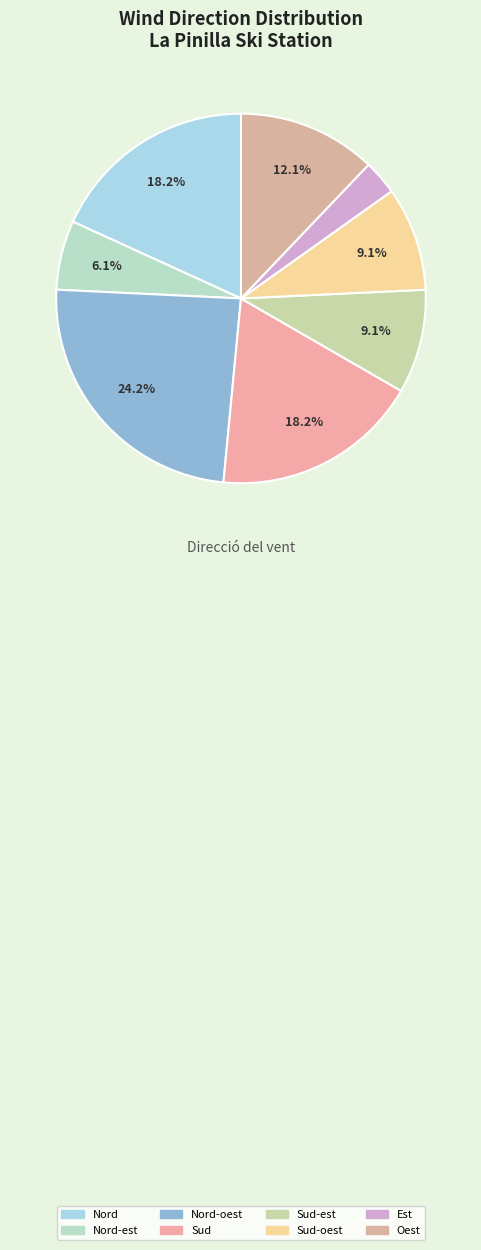

Count the number of slices in the pie.

8